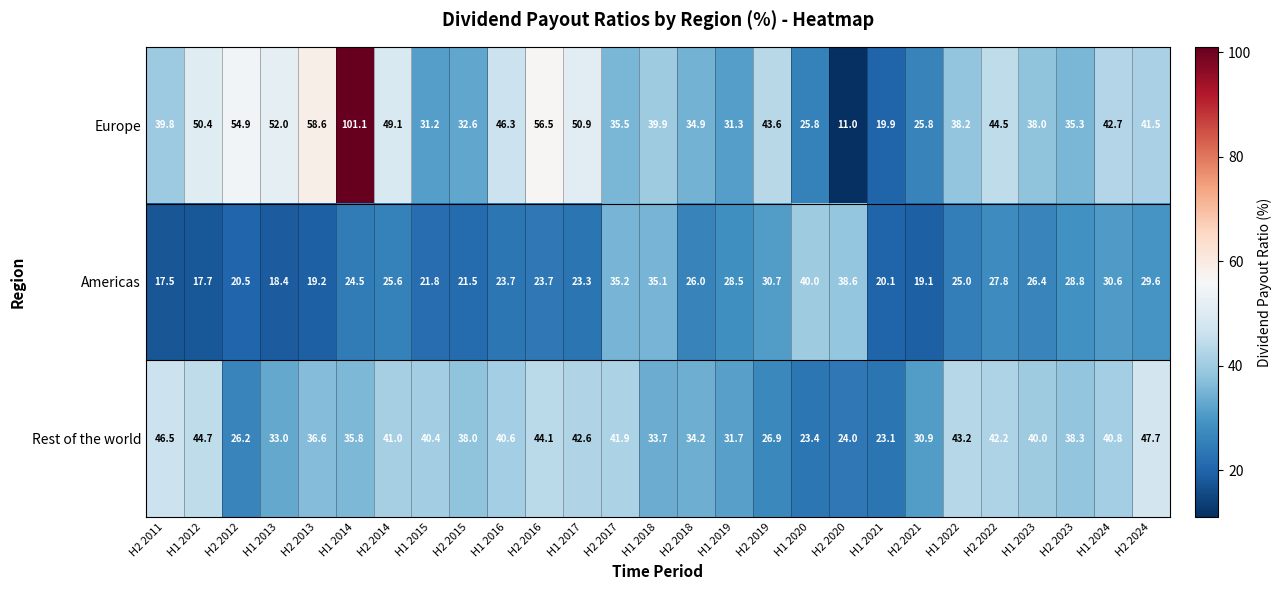

How many data points in Rest of the world are less than 38?

12